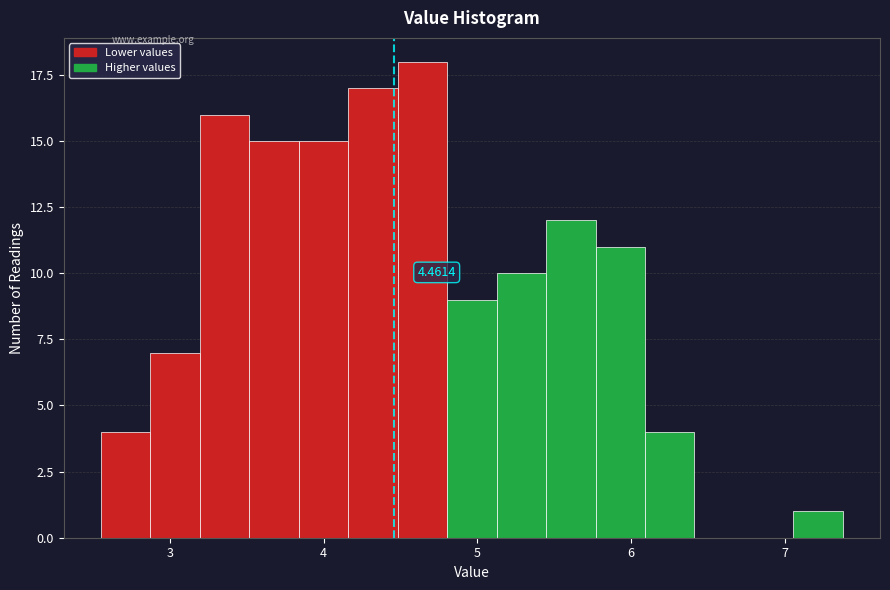

Around what value on the x-axis is the tallest bar? Give the approximate position of its centre, as read against the axis.

4.6